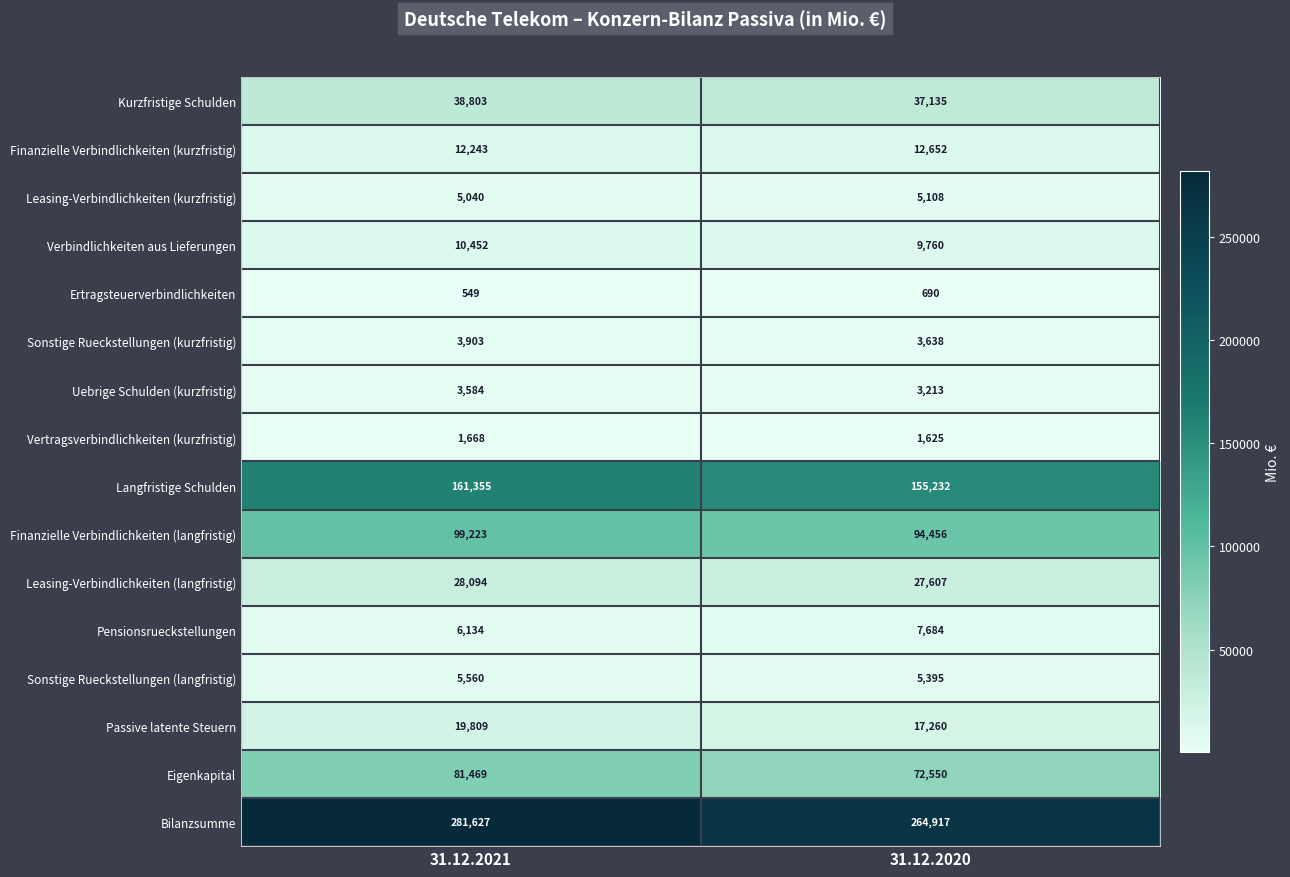

What is the sum of all Eigenkapital values?

154019